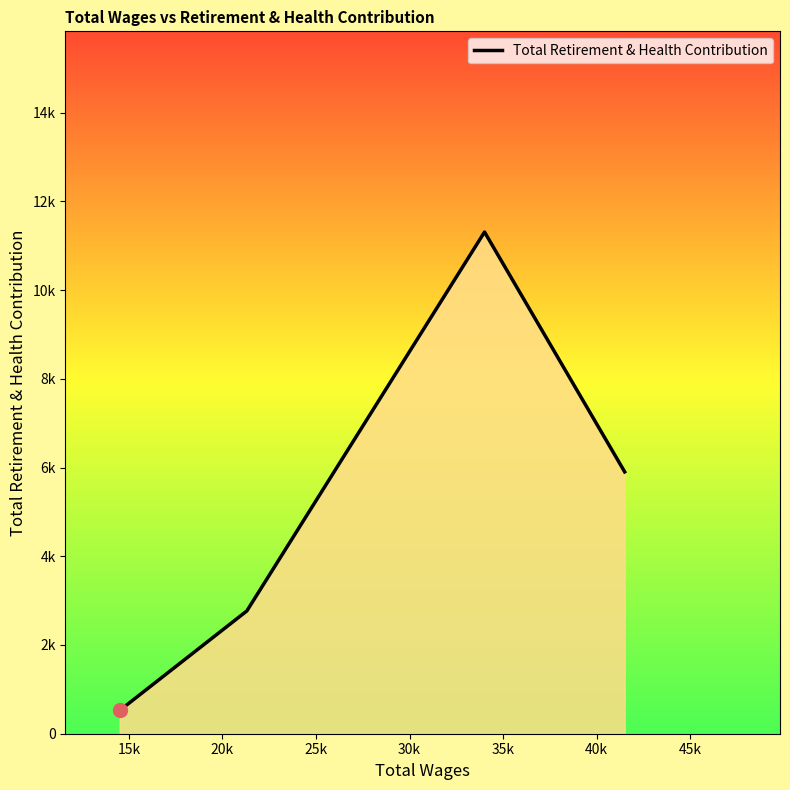

How many values are between 2768 and 11308?

3